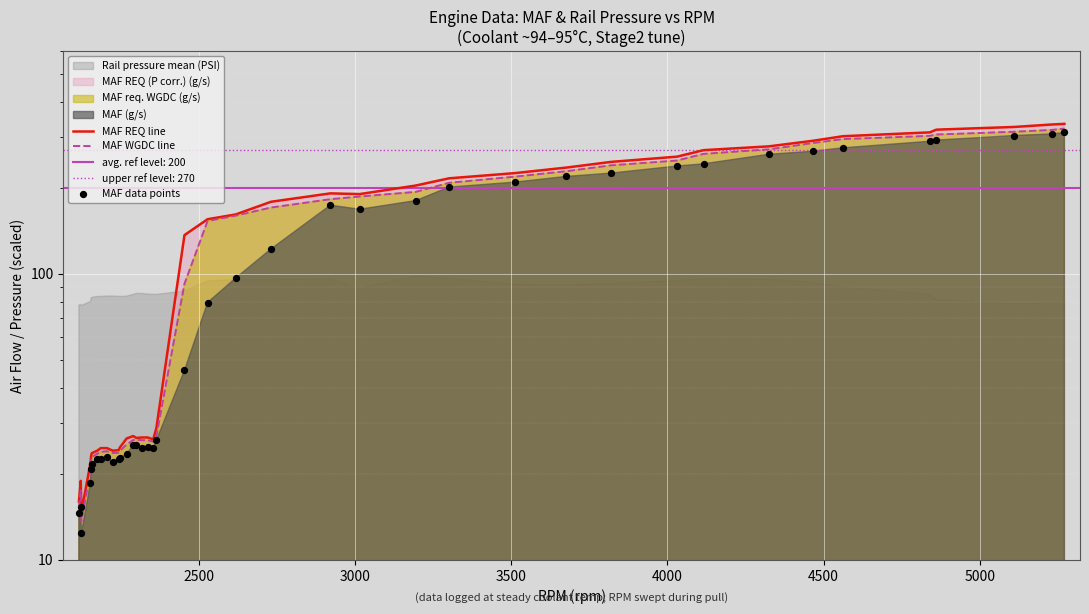

Which series has the largest total across all categories?

MAF REQ line